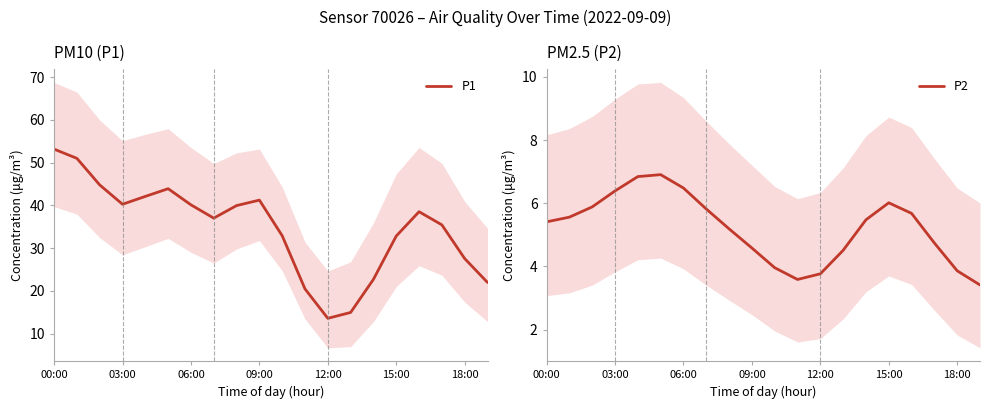

How many data points in P1 are less than 38?

10